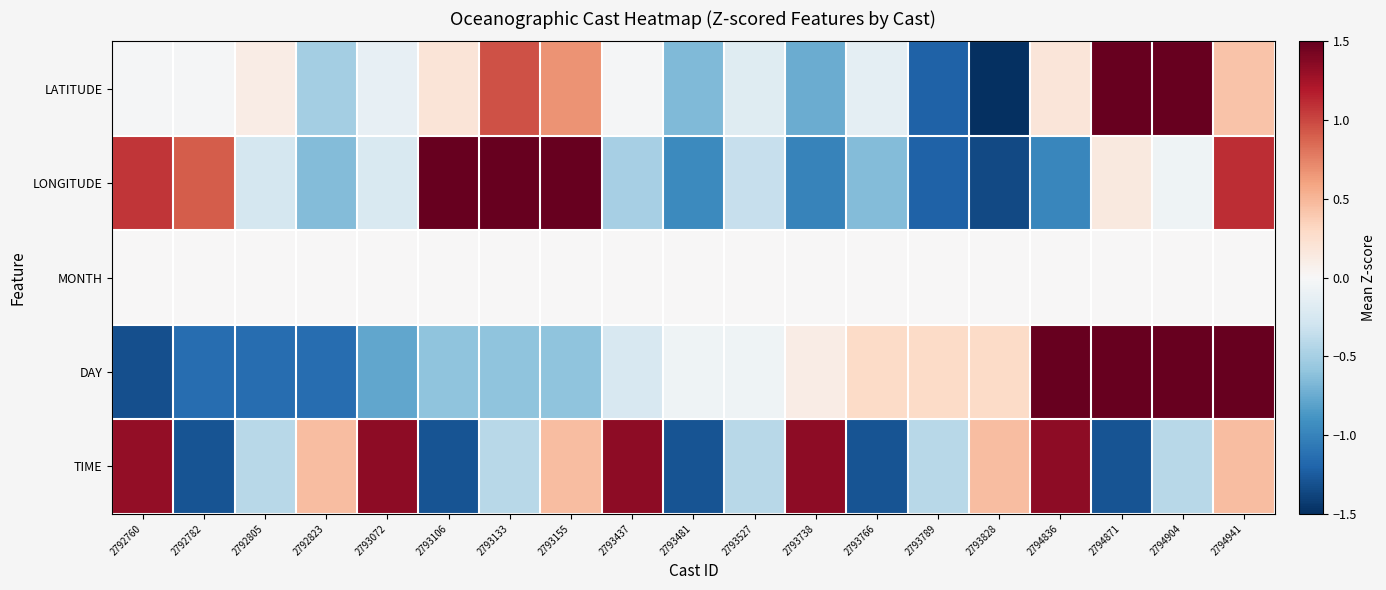

What is the maximum value shown in the chart?

2.1